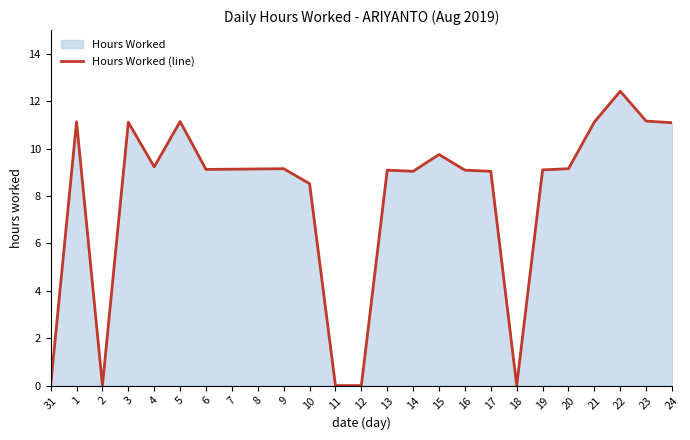

What is the label of the 11th point from the right?

14